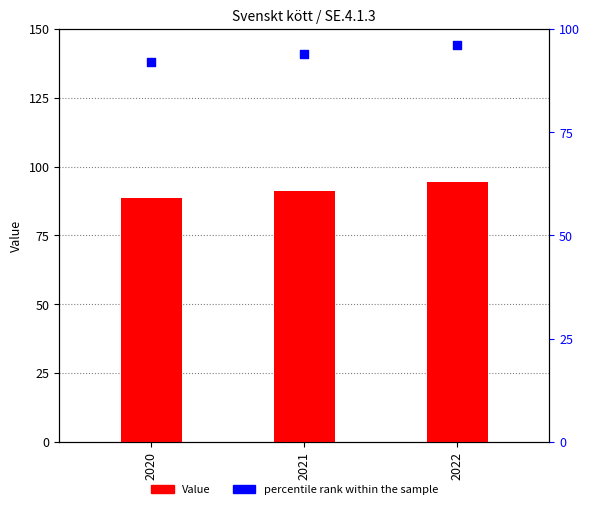

Which series has the largest Y range (max minus min)?

Value